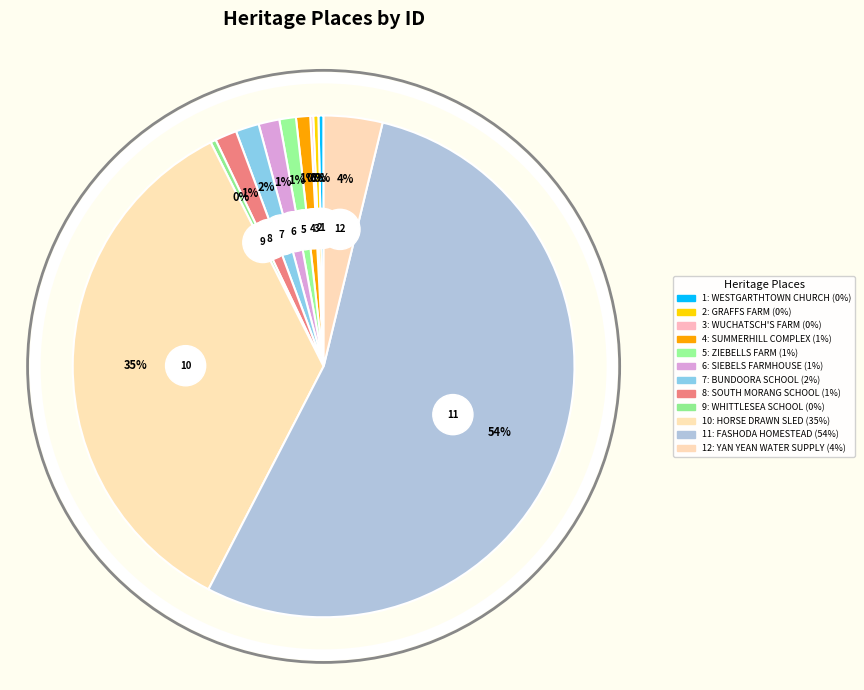

Does SIEBELS FARMHOUSE account for over 50% of the chart?

No